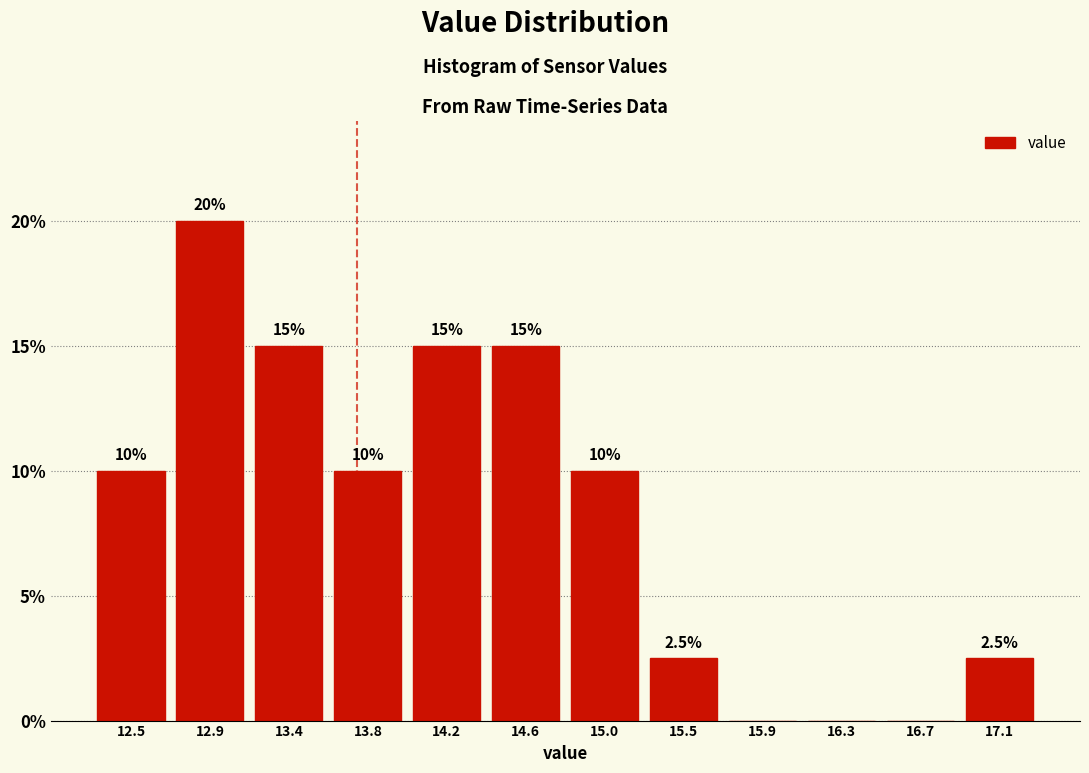

Over which range of the x-axis is the bar tallest?

12.75 to 13.15